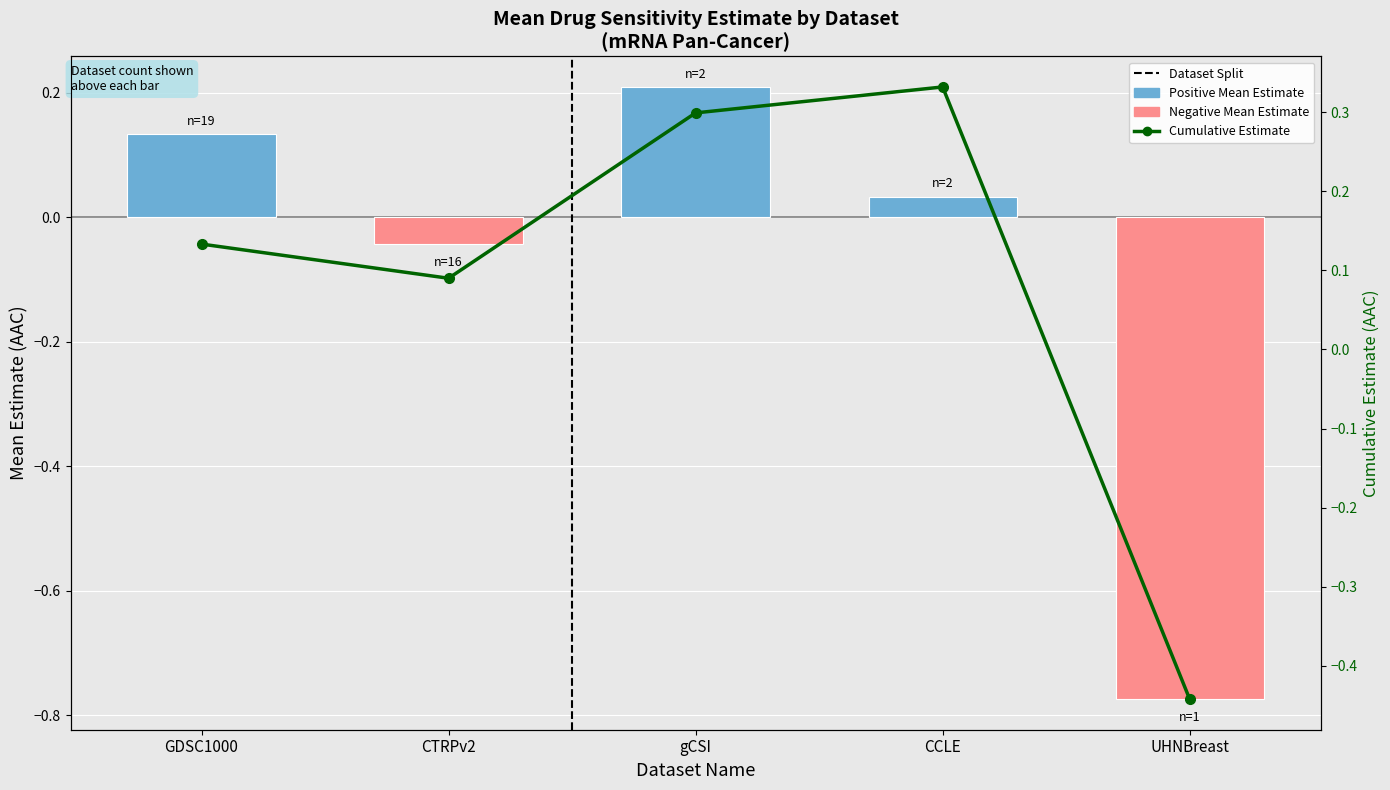

List the series in order of their overall mean, highest first.

Cumulative Estimate, Mean Estimate (AAC)